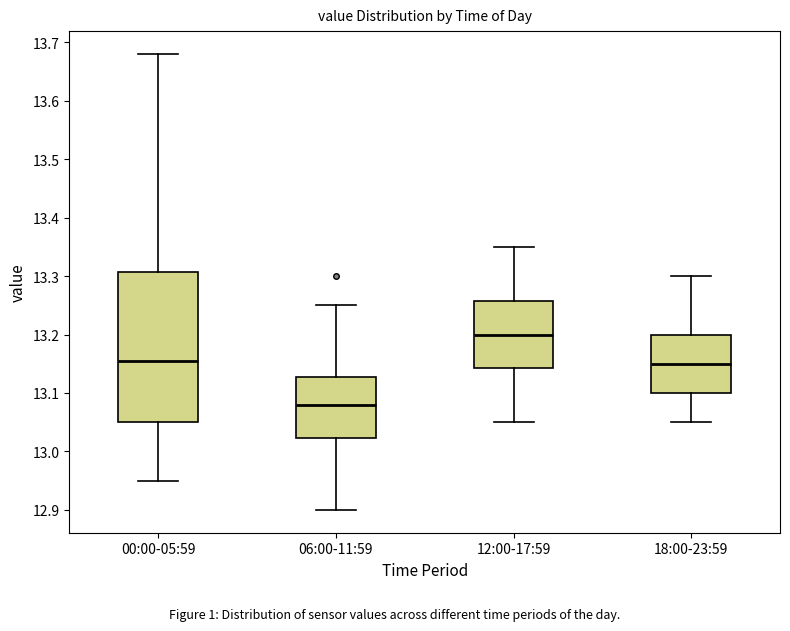

Reading left to right, read every box against the y-axis: the position of its median line, the range the box covers, and the ends of its whiskers. The values are not printed on the chart, so give them approximately, as read against the axis.

00:00-05:59: median 13.16, box 13.05 to 13.31, whiskers 12.95 to 13.68
06:00-11:59: median 13.08, box 13.02 to 13.13, whiskers 12.90 to 13.25
12:00-17:59: median 13.20, box 13.14 to 13.26, whiskers 13.05 to 13.35
18:00-23:59: median 13.15, box 13.10 to 13.20, whiskers 13.05 to 13.30